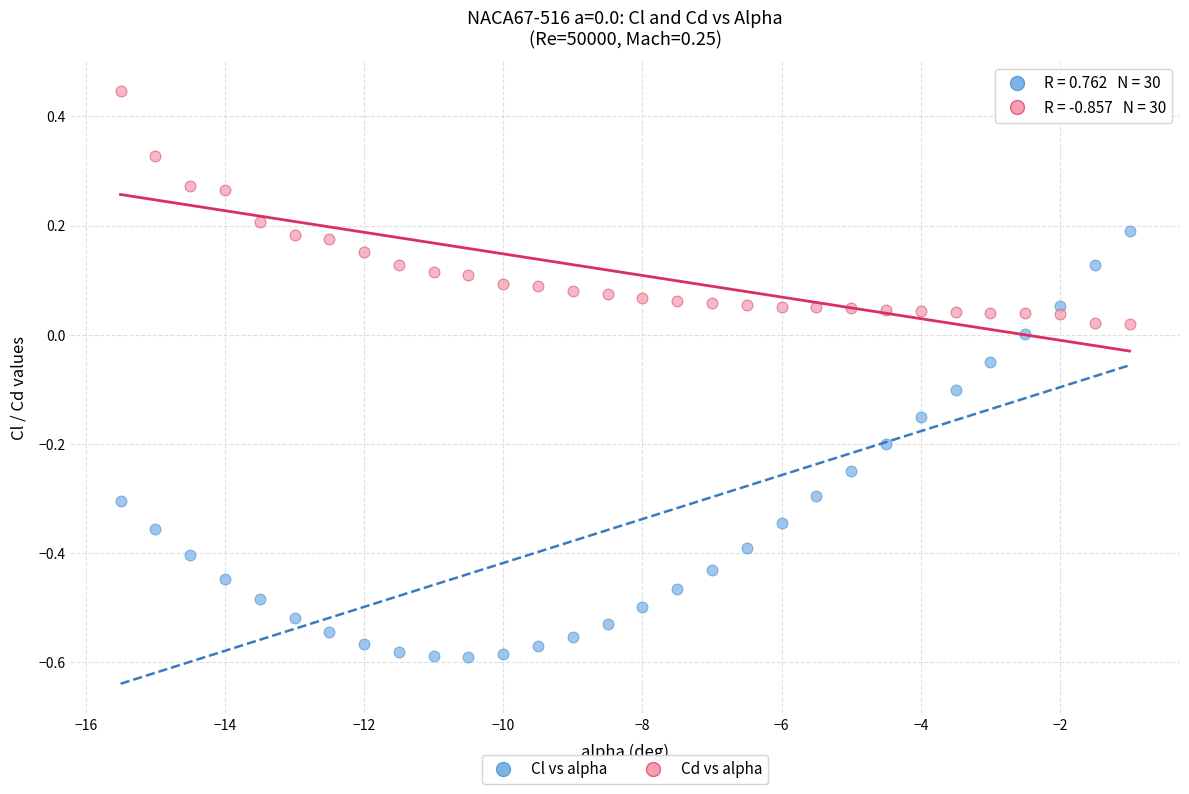

Which series contains the highest Y value?

Cd vs alpha